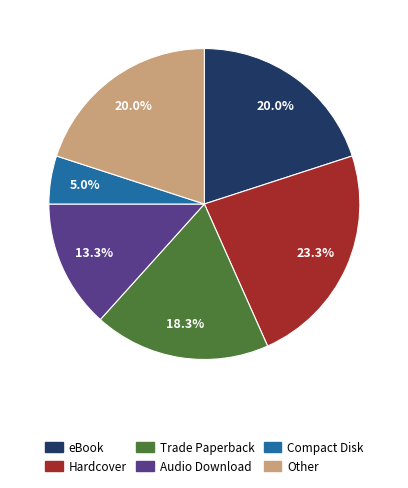

True or false: Compact Disk accounts for 5% of the total.

True